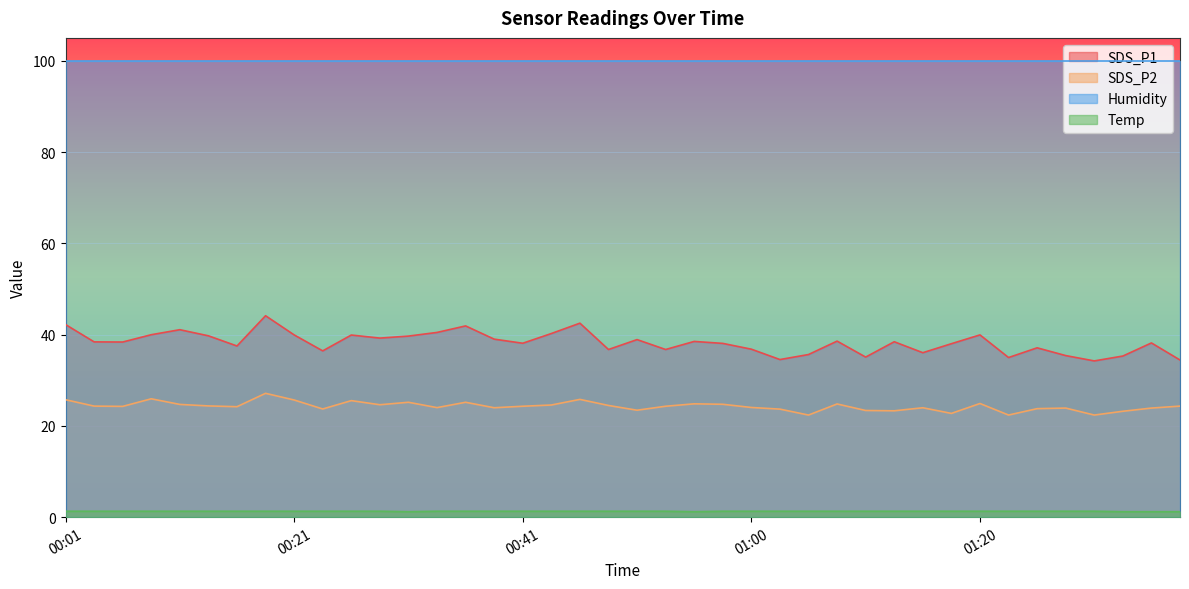

What is the minimum value for Humidity?

99.9